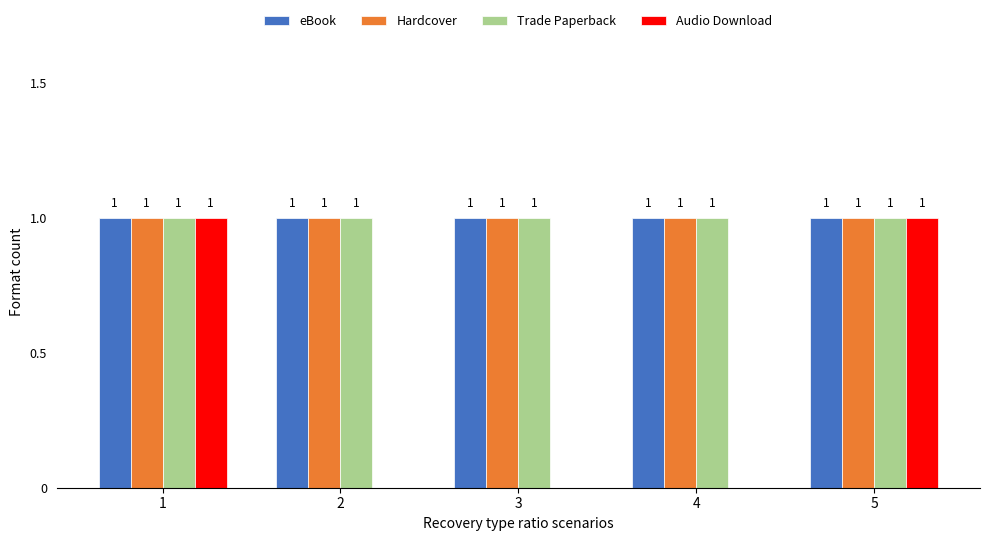

Is it true that Hardcover equals 1 at 2?

True